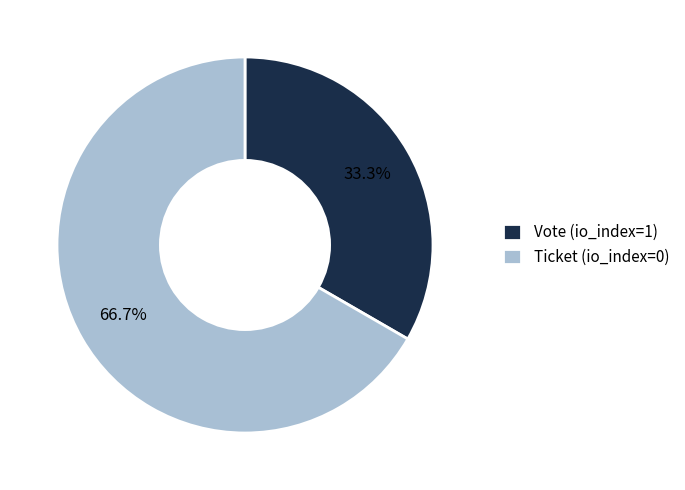

The Vote (io_index=1) slice represents 33% of the pie. True or false?

True